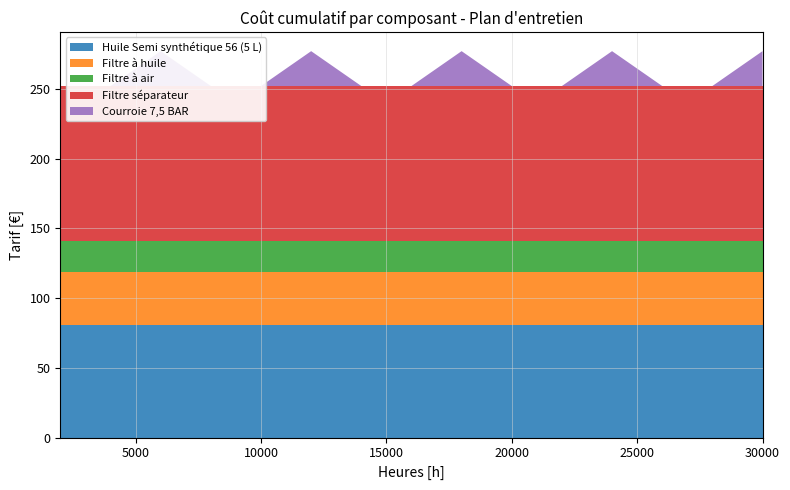

Reading left to right, what are all the values shown in this chart?

Huile Semi synthétique 56 (5 L): 81	81	81	81	81	81	81	81	81	81	81	81	81	81	81
Filtre à huile: 38	38	38	38	38	38	38	38	38	38	38	38	38	38	38
Filtre à air: 22	22	22	22	22	22	22	22	22	22	22	22	22	22	22
Filtre séparateur: 111	111	111	111	111	111	111	111	111	111	111	111	111	111	111
Courroie 7,5 BAR: 0	0	25	0	0	25	0	0	25	0	0	25	0	0	25